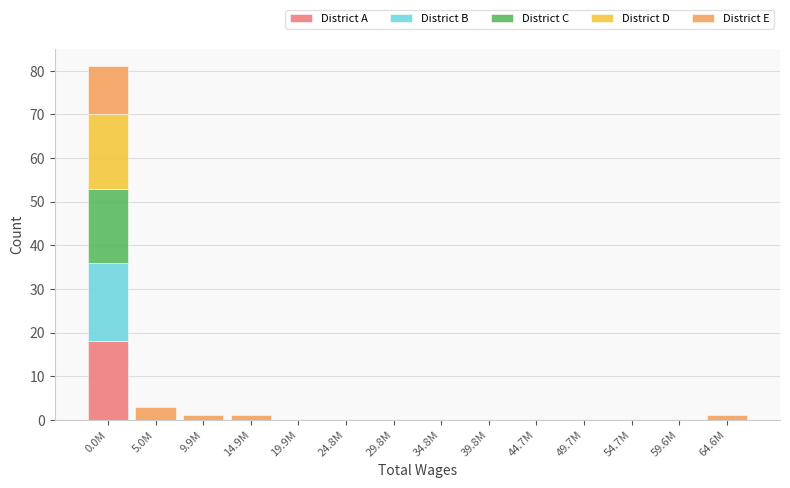

Is it true that District A equals 9 at 44.7M?

False